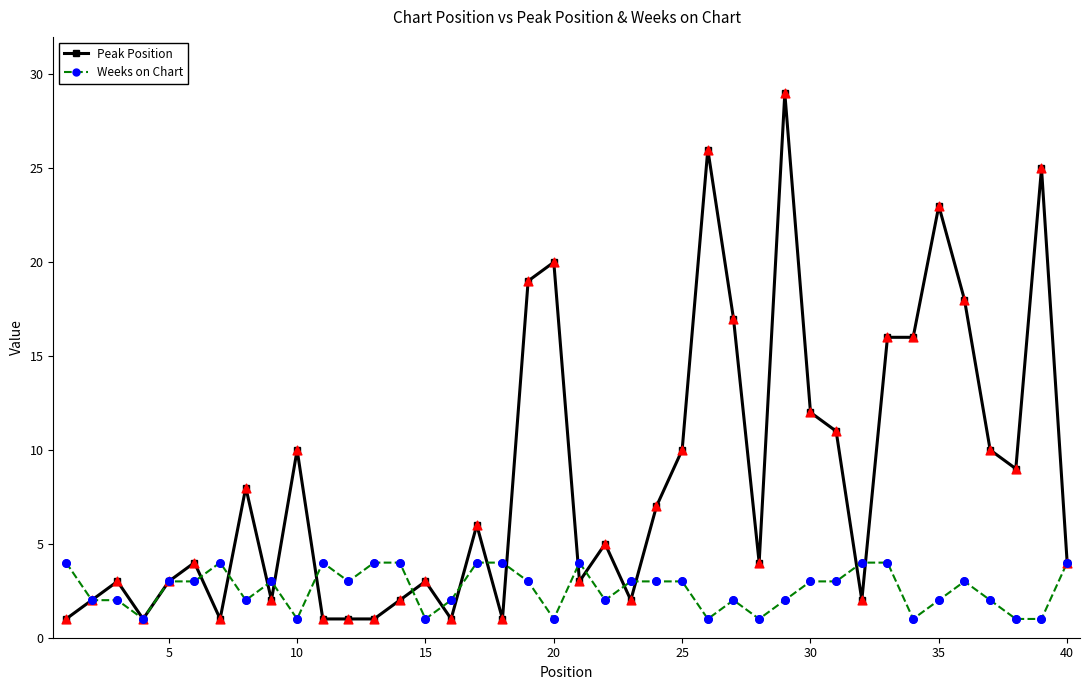

Which series has the largest total across all categories?

Peak Position